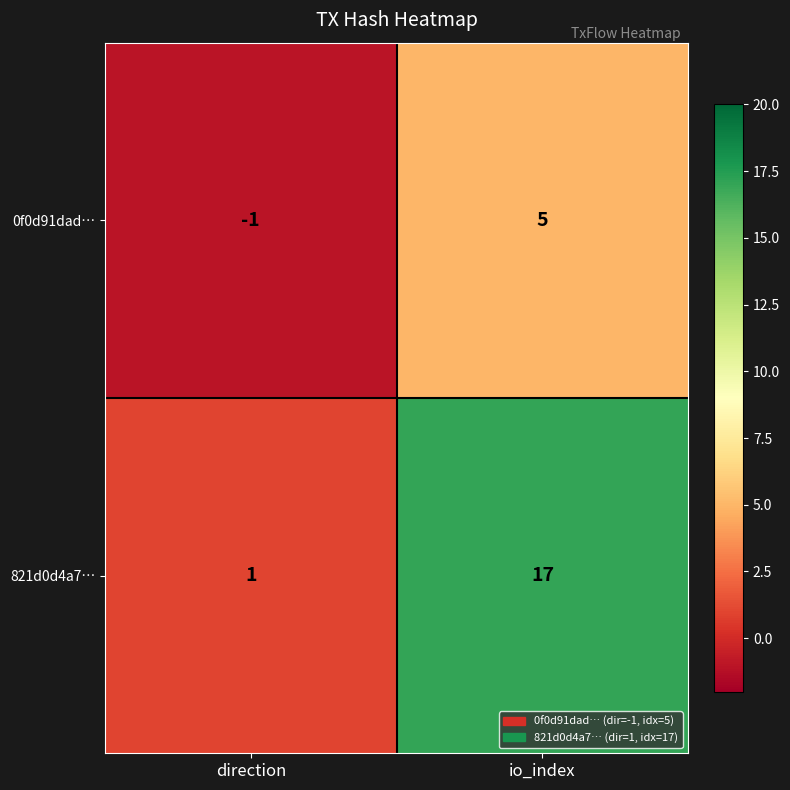

Reading left to right, list all the values displayed in this chart.

0f0d91dad…: -1	5
821d0d4a7…: 1	17